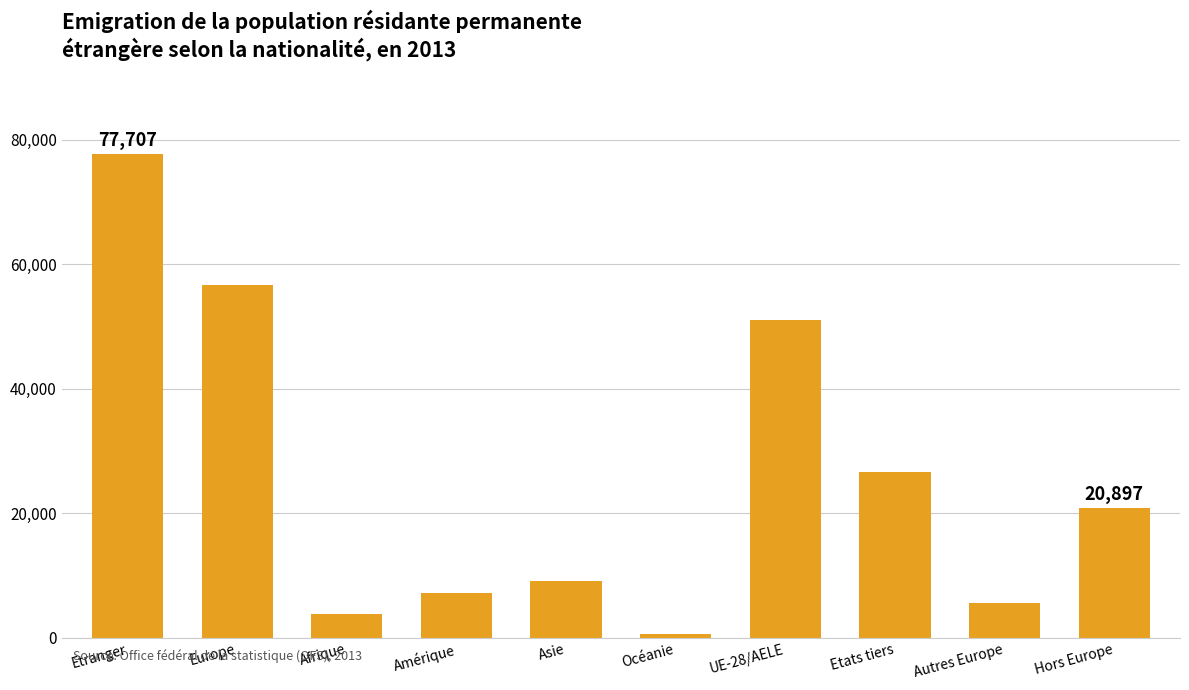

Reading left to right, what are all the values shown in this chart?

Etranger=77707	Europe=56664	Afrique=3913	Amérique=7275	Asie=9081	Océanie=628	UE-28/AELE=51103	Etats tiers=26604	Autres Europe=5561	Hors Europe=20897